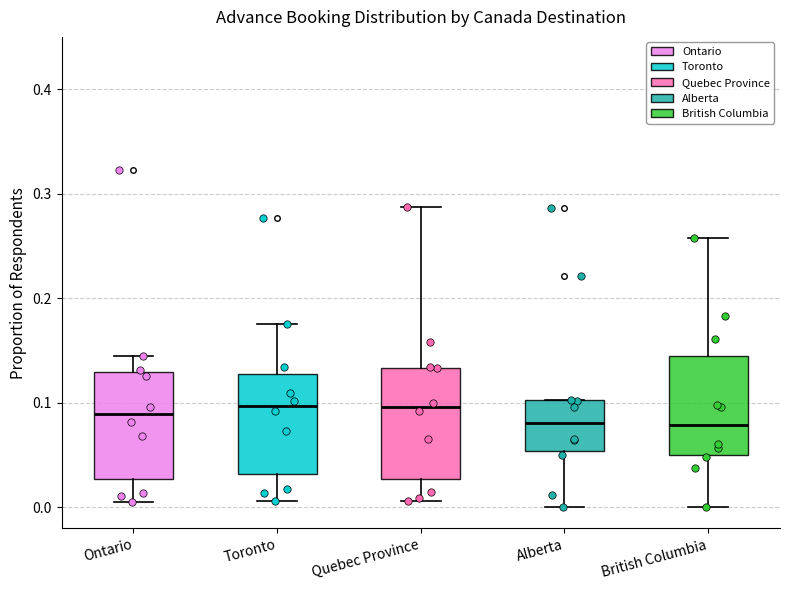

Reading left to right, transcribe this box plot: for each box, give where its median line is, the range the box spans, and where its two whiskers end, as read against the y-axis. The values are not printed on the chart, so give them approximately, as read against the axis.

Ontario: median 0.09, box 0.03 to 0.13, whiskers 0.01 to 0.15
Toronto: median 0.10, box 0.03 to 0.13, whiskers 0.01 to 0.18
Quebec Province: median 0.10, box 0.03 to 0.13, whiskers 0.01 to 0.29
Alberta: median 0.08, box 0.05 to 0.10, whiskers 0.00 to 0.10
British Columbia: median 0.08, box 0.05 to 0.15, whiskers 0.00 to 0.26